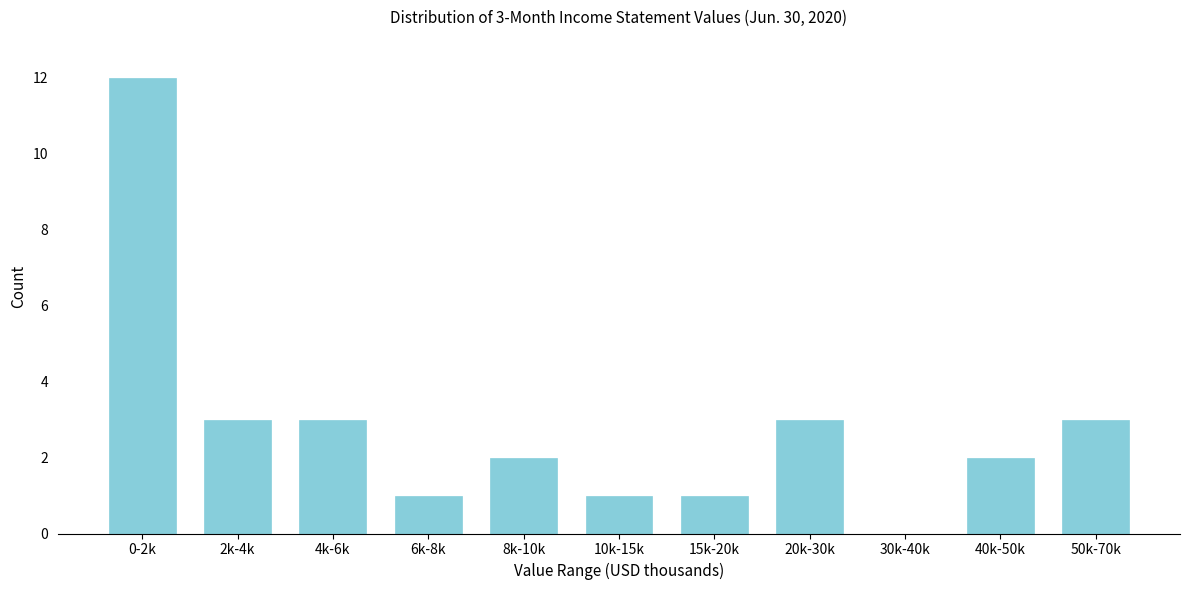

Reading left to right, list all the values displayed in this chart.

0-2k=12	2k-4k=3	4k-6k=3	6k-8k=1	8k-10k=2	10k-15k=1	15k-20k=1	20k-30k=3	30k-40k=0	40k-50k=2	50k-70k=3